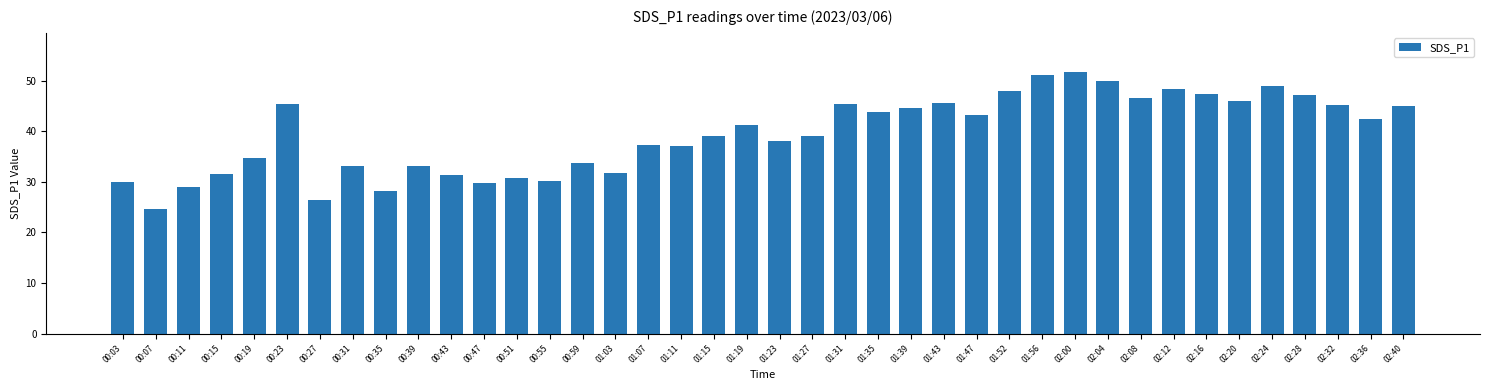

What is the value of the 22nd bar from the left?

39.0